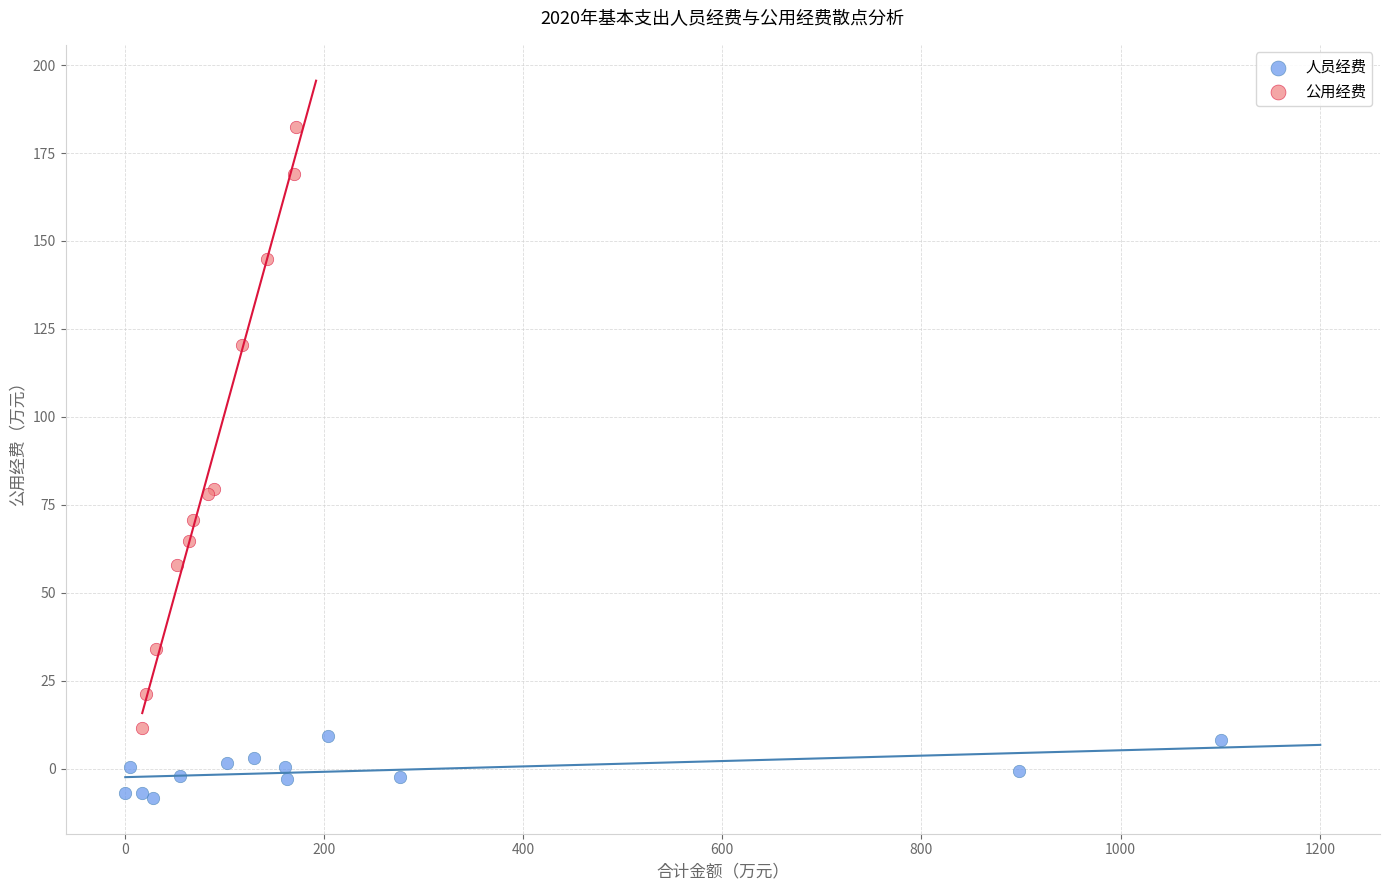

Which series reaches the maximum Y coordinate?

公用经费